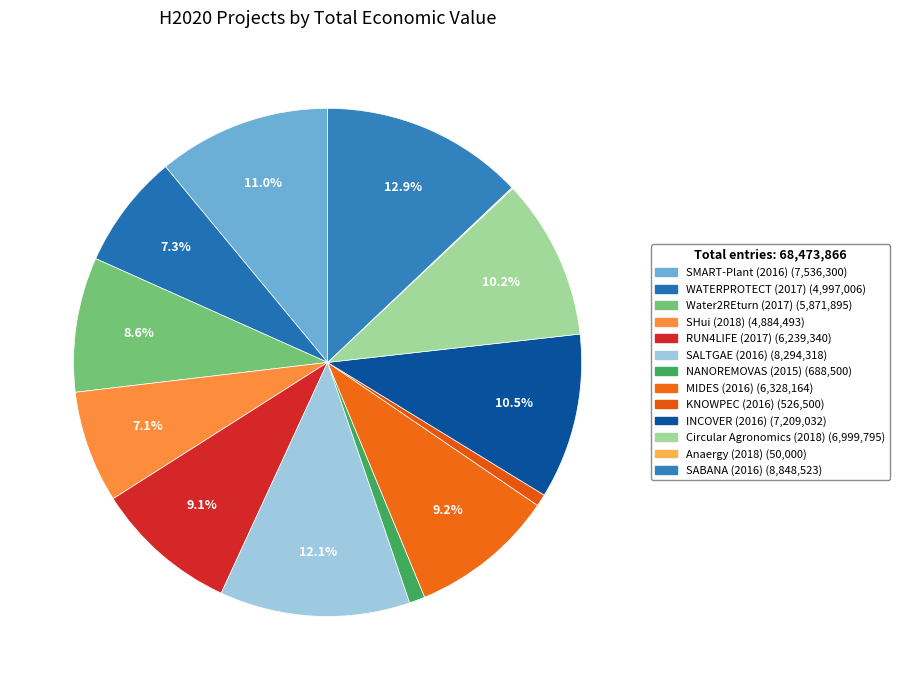

Which category has the smallest portion of the pie?

Anaergy (2018)